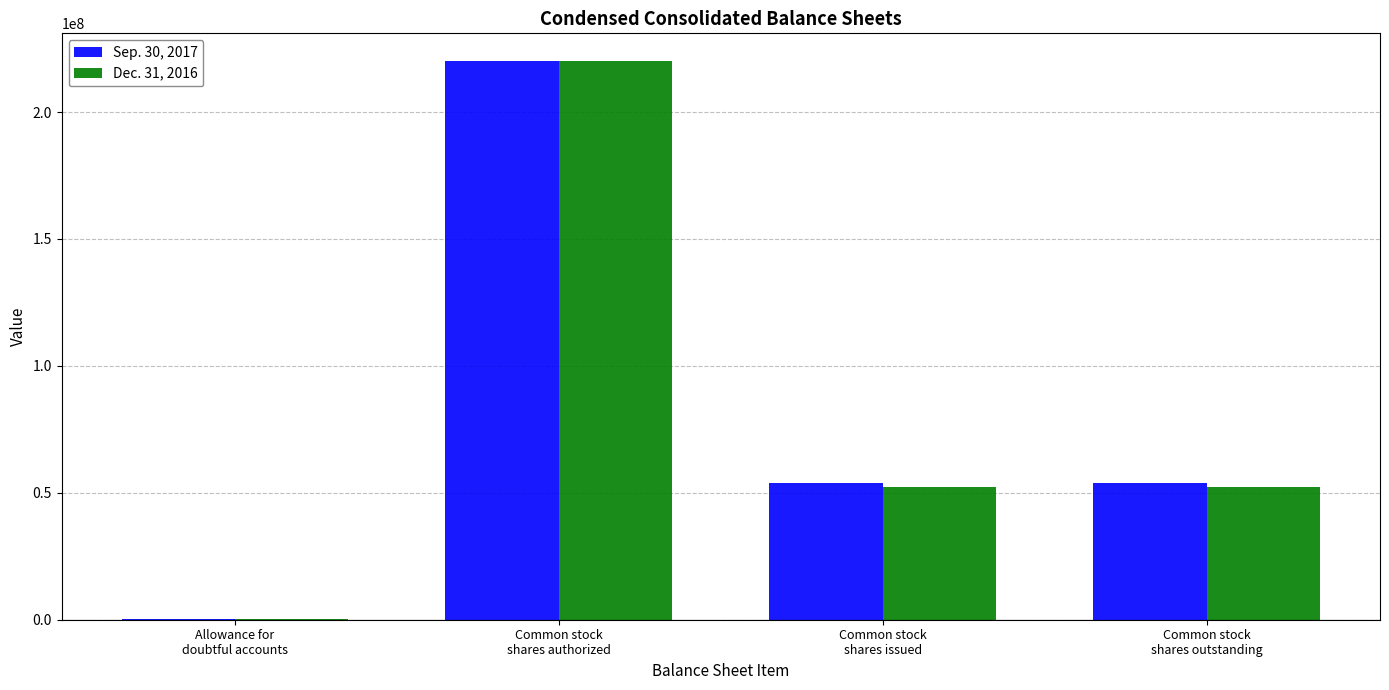

Reading left to right, extract all data points from this chart.

Sep. 30, 2017: Allowance for
doubtful accounts=177563	Common stock
shares authorized=220000000	Common stock
shares issued=53995962	Common stock
shares outstanding=53995962
Dec. 31, 2016: Allowance for
doubtful accounts=133845	Common stock
shares authorized=220000000	Common stock
shares issued=52316679	Common stock
shares outstanding=52316679